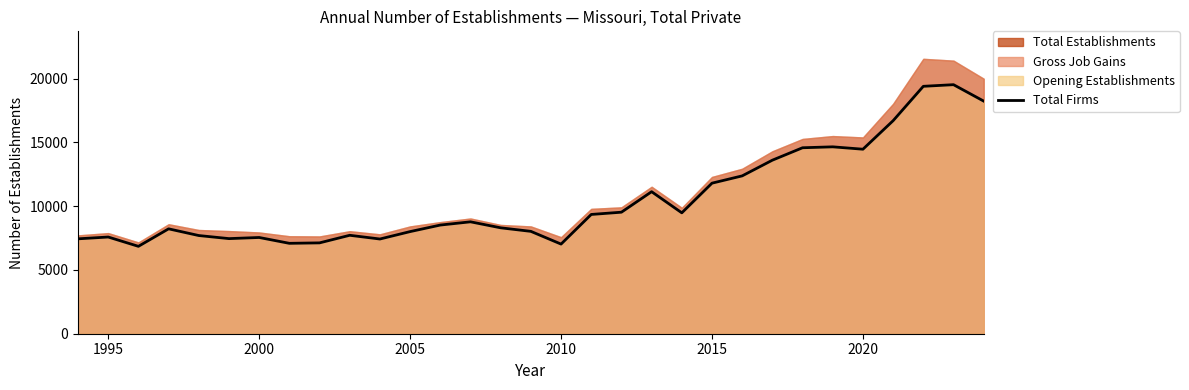

What is the difference between the second highest and second lowest values?

12369